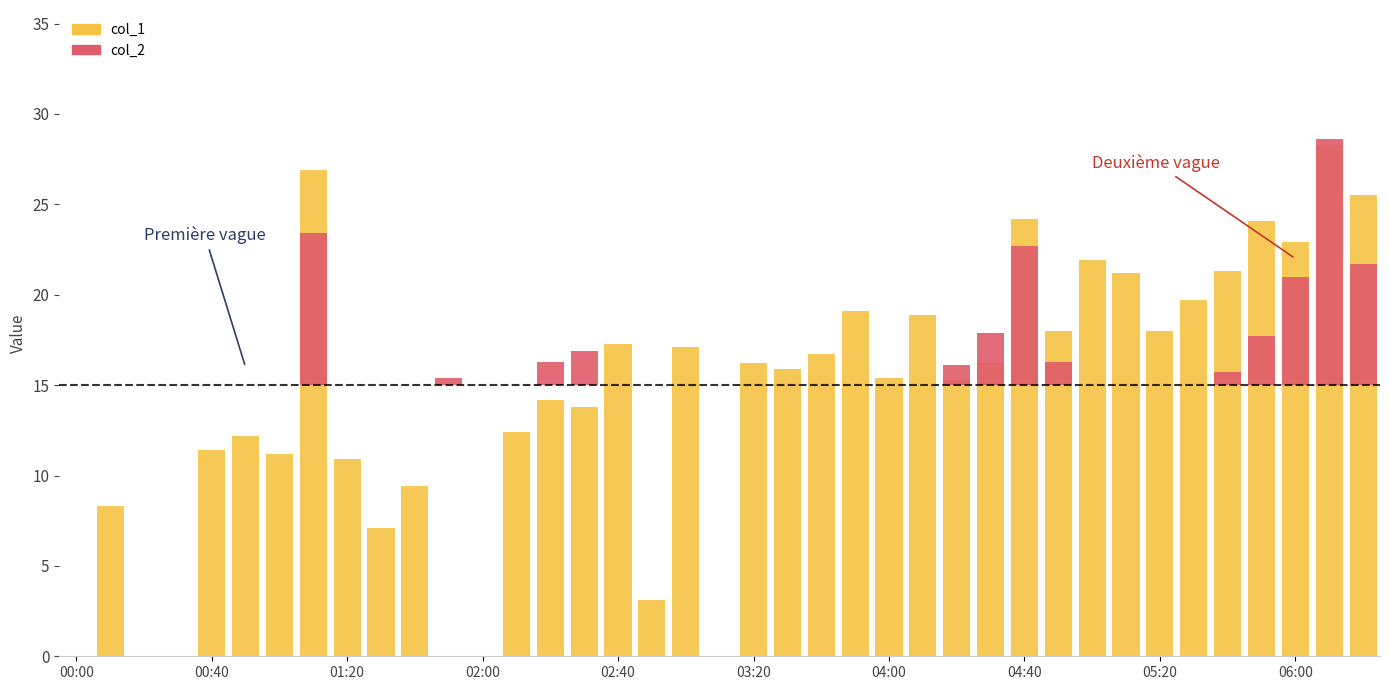

At how many categories does at least one series exceed 18?

12